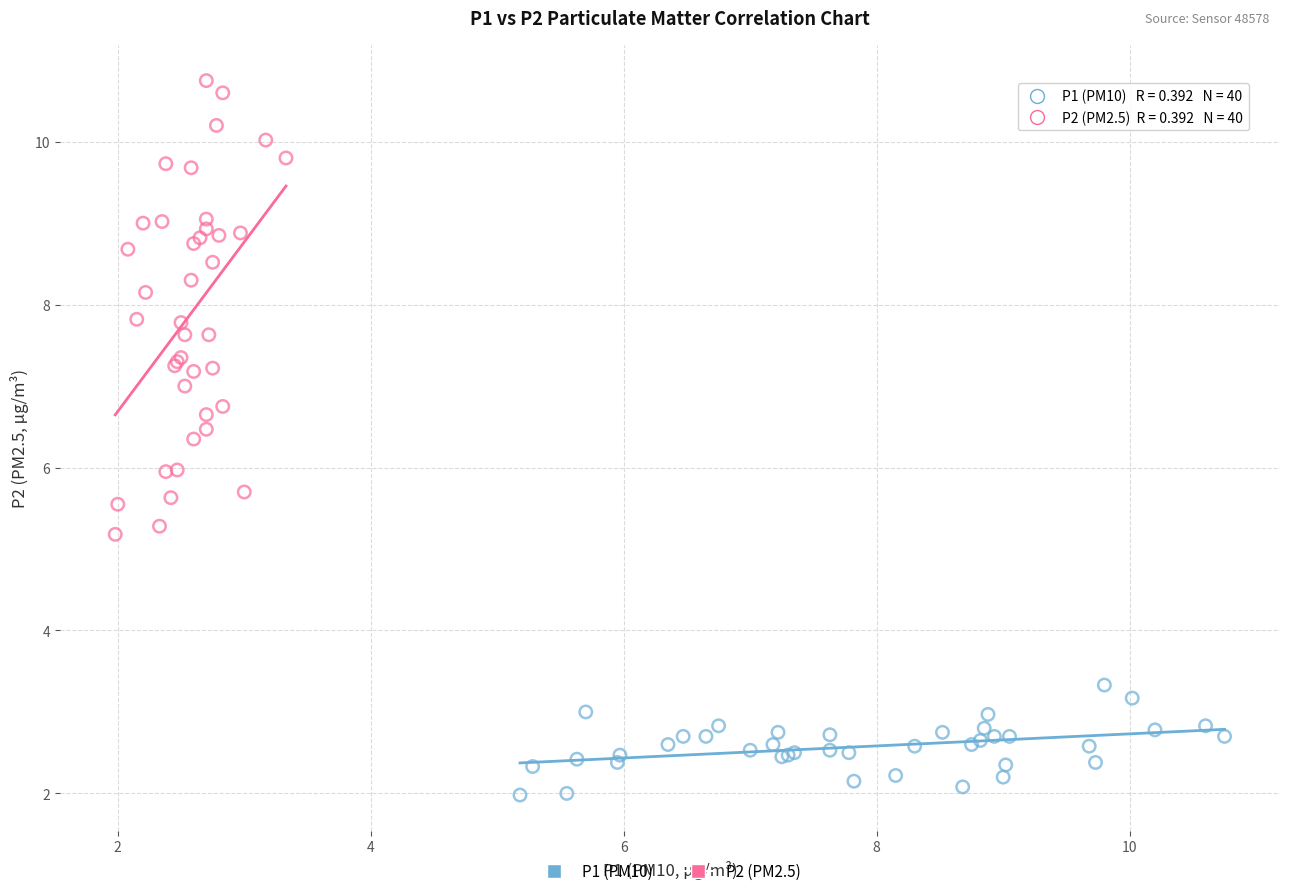

Which series contains the lowest Y value?

P1 (PM10)